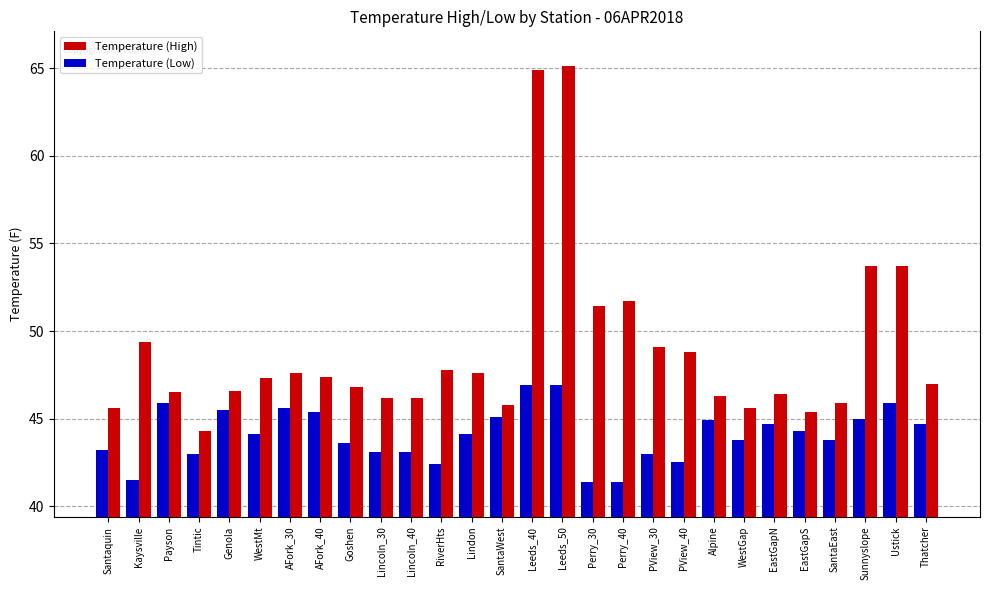

List the series in order of their overall mean, lowest first.

Temperature (Low), Temperature (High)